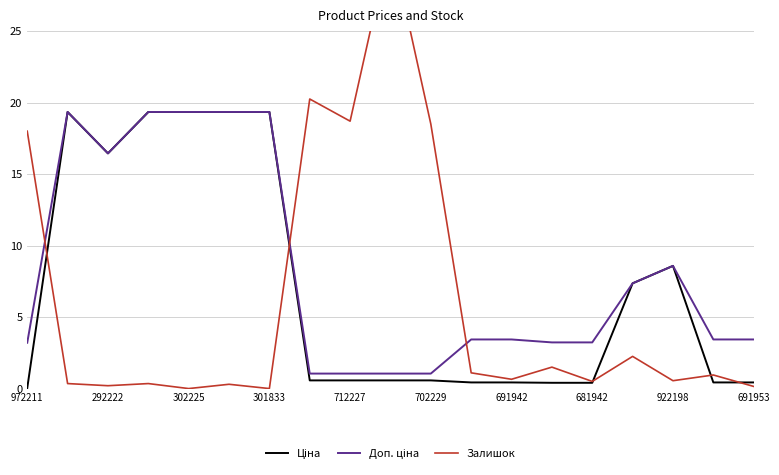

What are all the series names shown in the legend?

Ціна, Доп. ціна, Залишок